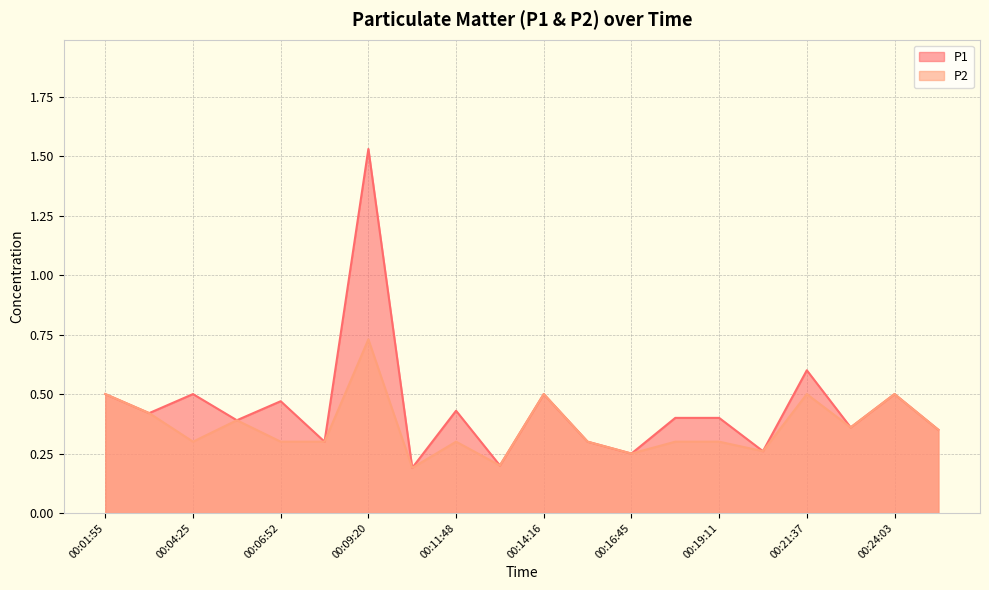

Reading left to right, extract all data points from this chart.

P1: 0.5	0.4	0.5	0.4	0.5	0.3	1.5	0.2	0.4	0.2	0.5	0.3	0.2	0.4	0.4	0.3	0.6	0.4	0.5	0.3
P2: 0.5	0.4	0.3	0.4	0.3	0.3	0.7	0.2	0.3	0.2	0.5	0.3	0.2	0.3	0.3	0.3	0.5	0.4	0.5	0.3